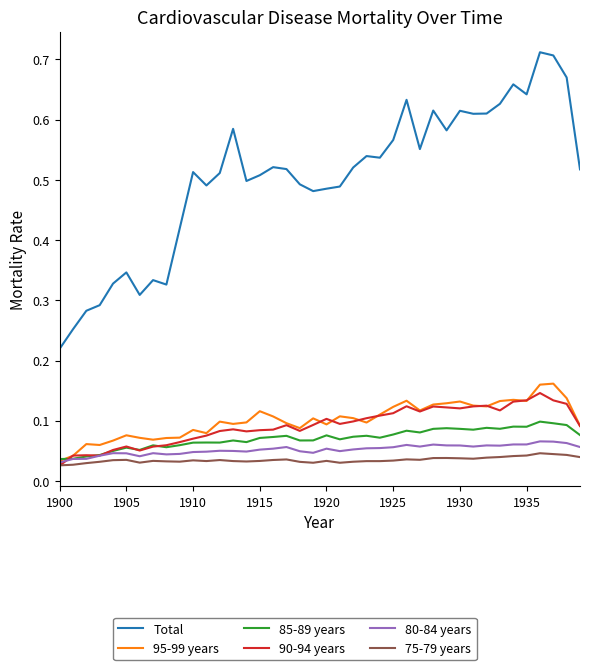

True or false: Total and 95-99 years cross at least once.

False